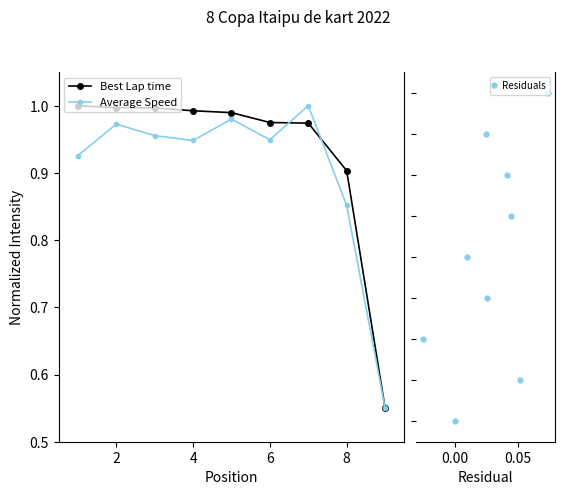

What is the difference between the maximum and minimum values in the Best Lap time series?

0.4